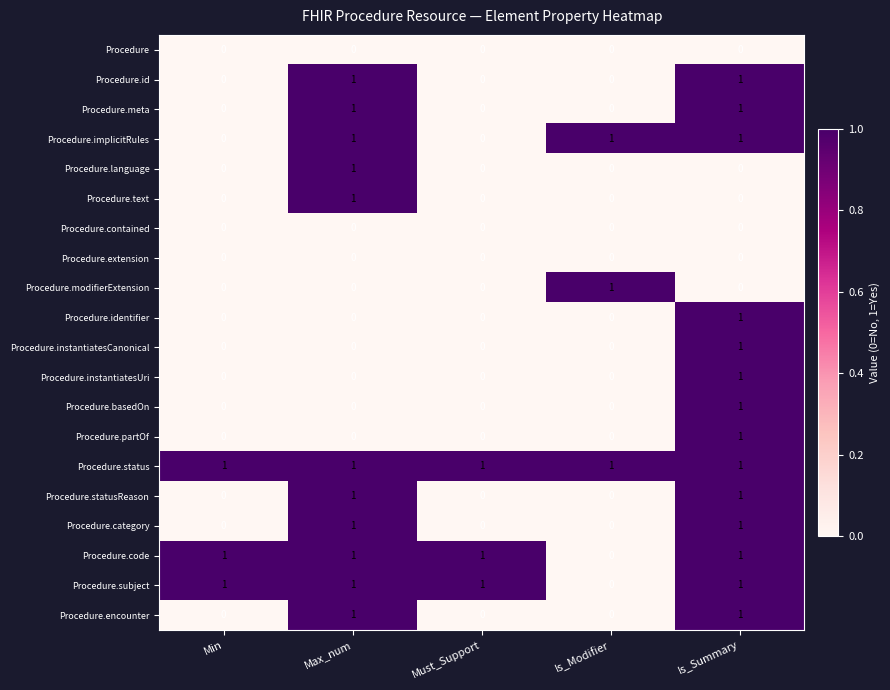

Is it true that Procedure.implicitRules equals 0 at Must_Support?

True